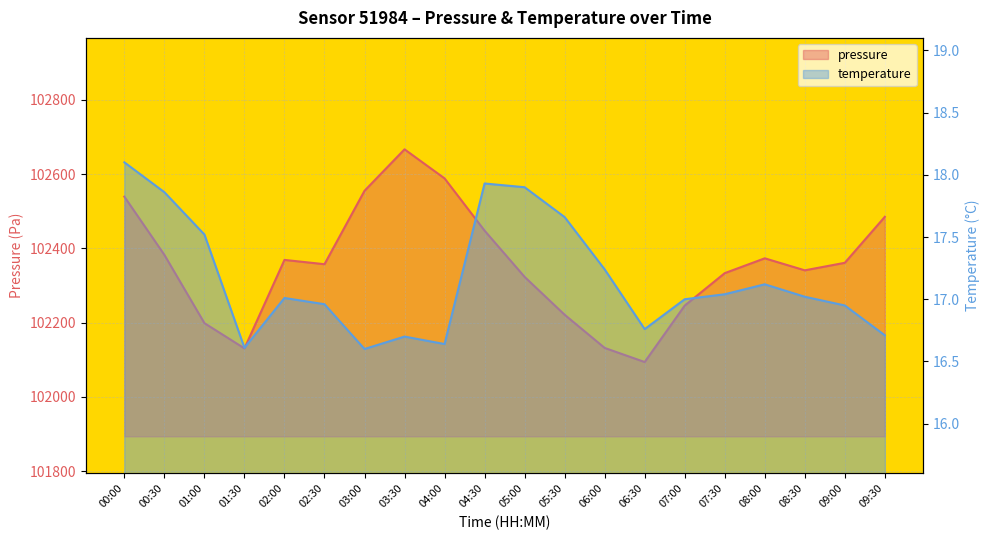

At 08:00, list the series in order from smallest to largest.

temperature, pressure